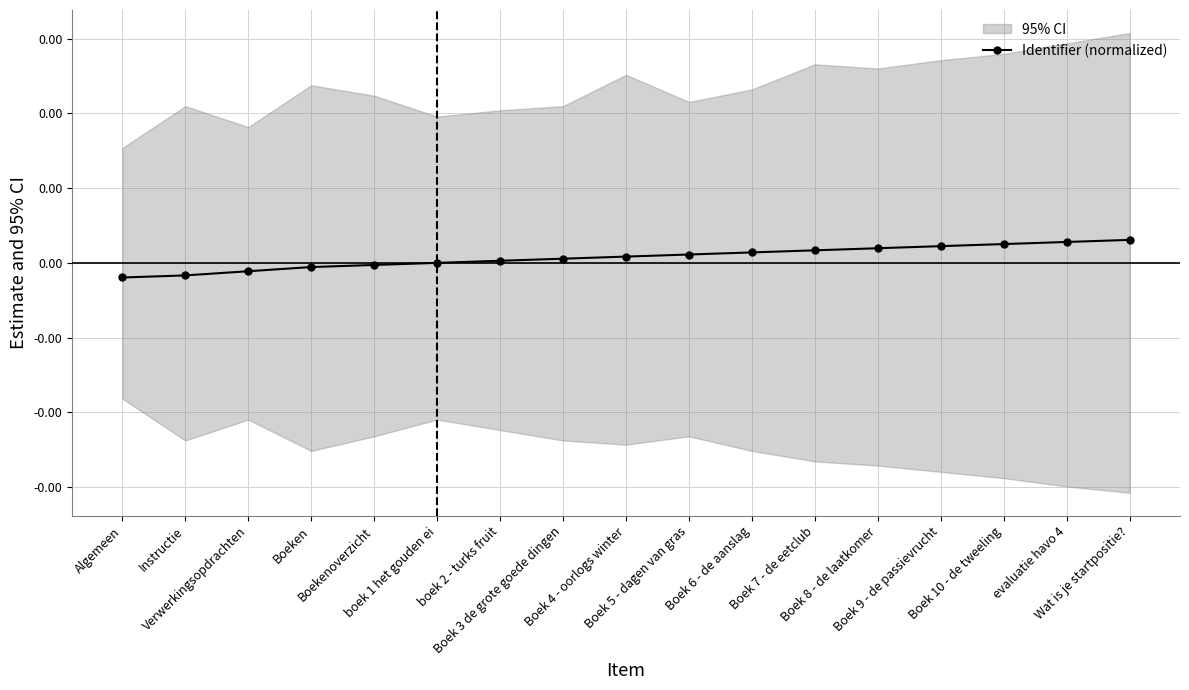

List the labels in order of value, smallest first.

Algemeen, Instructie, Verwerkingsopdrachten, Boeken, Boekenoverzicht, boek 1 het gouden ei, boek 2 - turks fruit, Boek 3 de grote goede dingen, Boek 4 - oorlogs winter, Boek 5 - dagen van gras, Boek 6 - de aanslag, Boek 7 - de eetclub, Boek 8 - de laatkomer, Boek 9 - de passievrucht, Boek 10 - de tweeling, evaluatie havo 4, Wat is je startpositie?